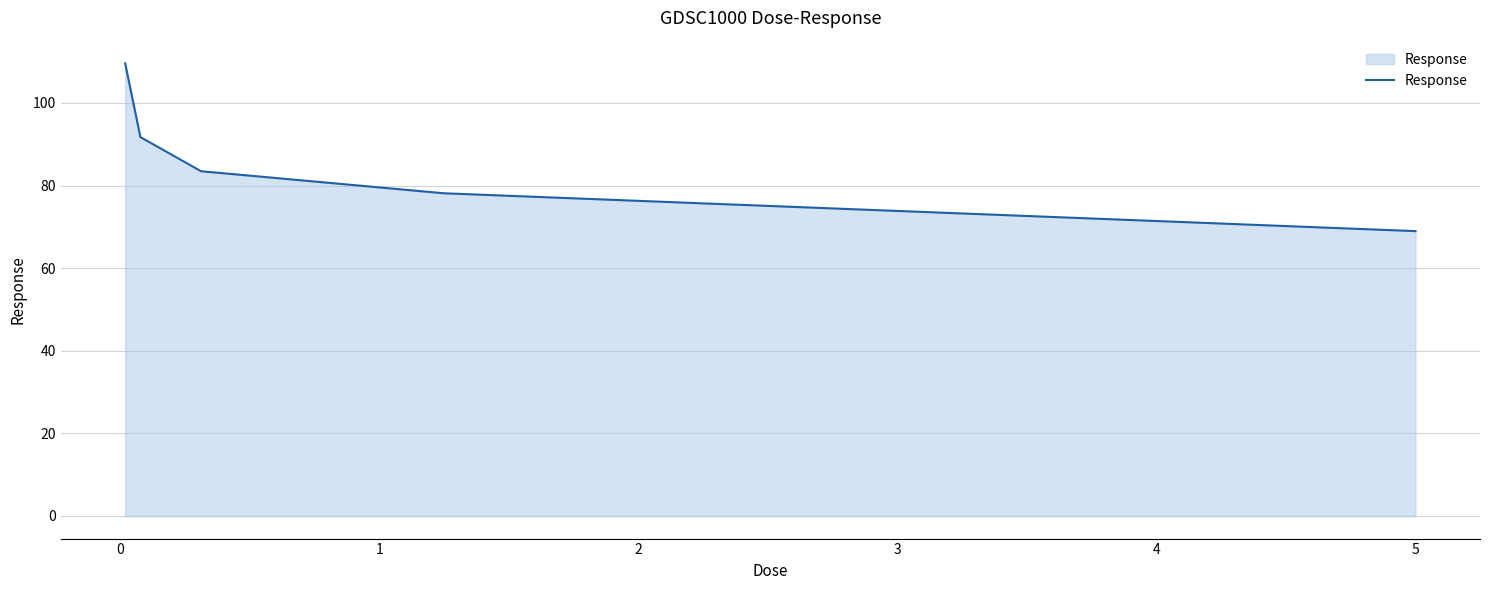

What is the sum of all values?

431.9